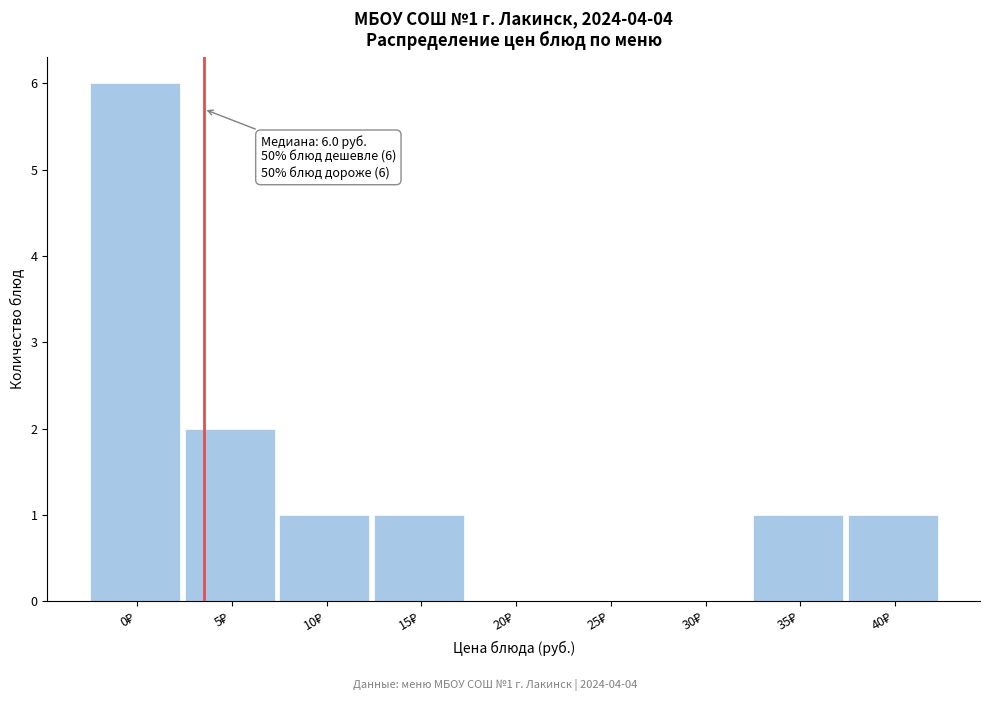

What is the sum of all values?

12